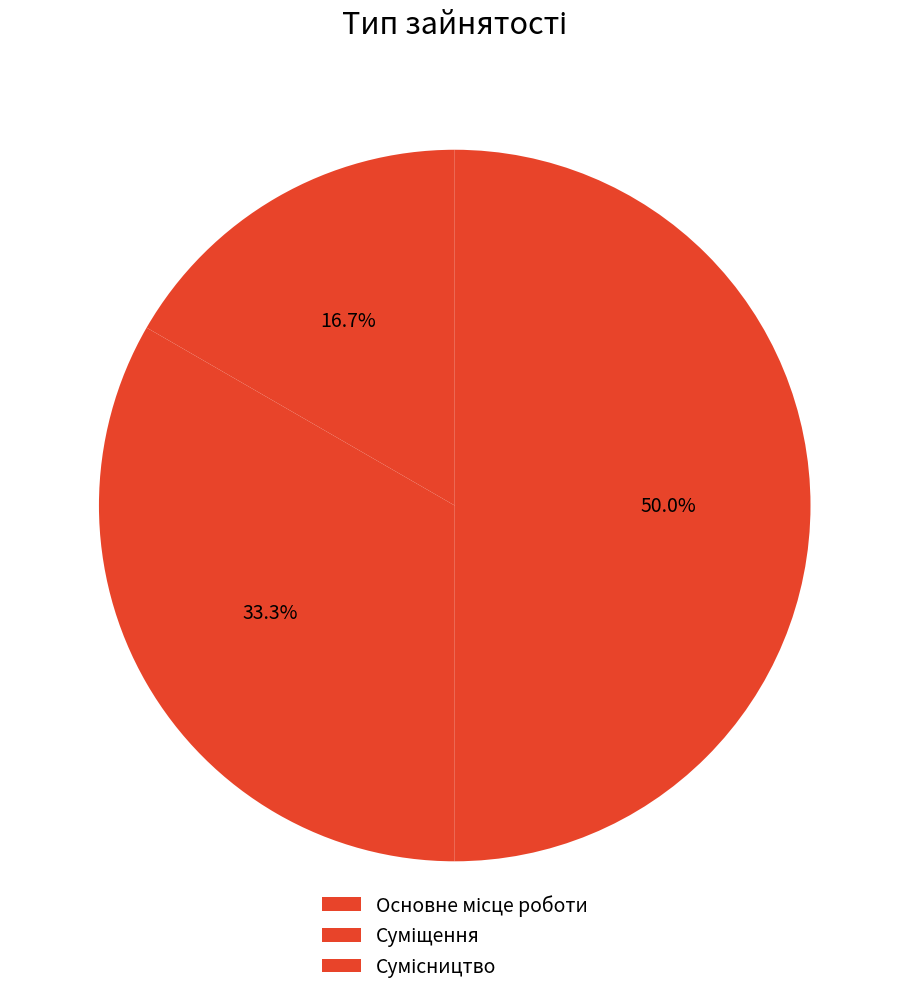

What is the change in value from Основне місце роботи to Сумісництво?

+2